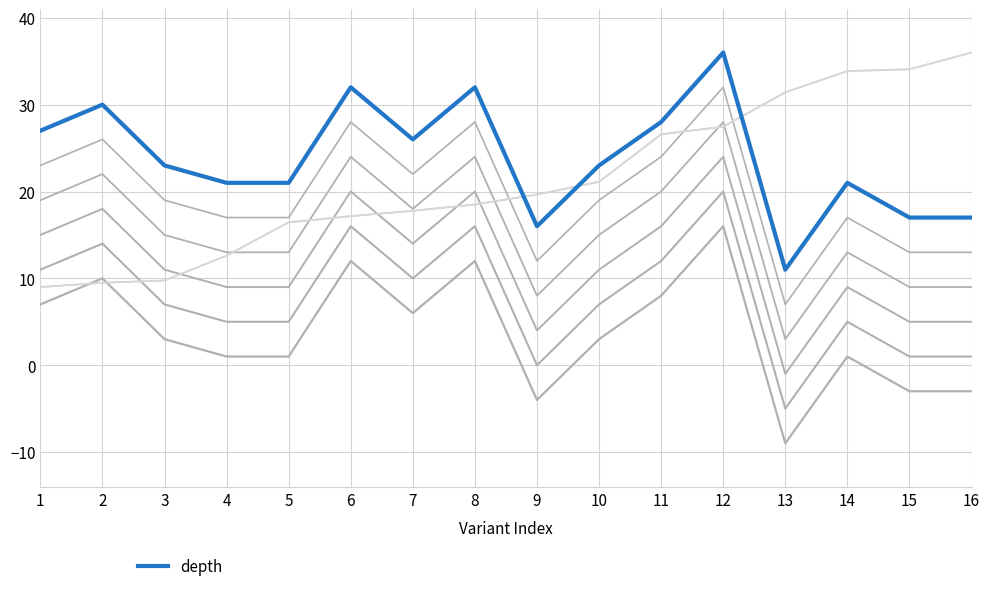

At which label is the value closest to 23?

3